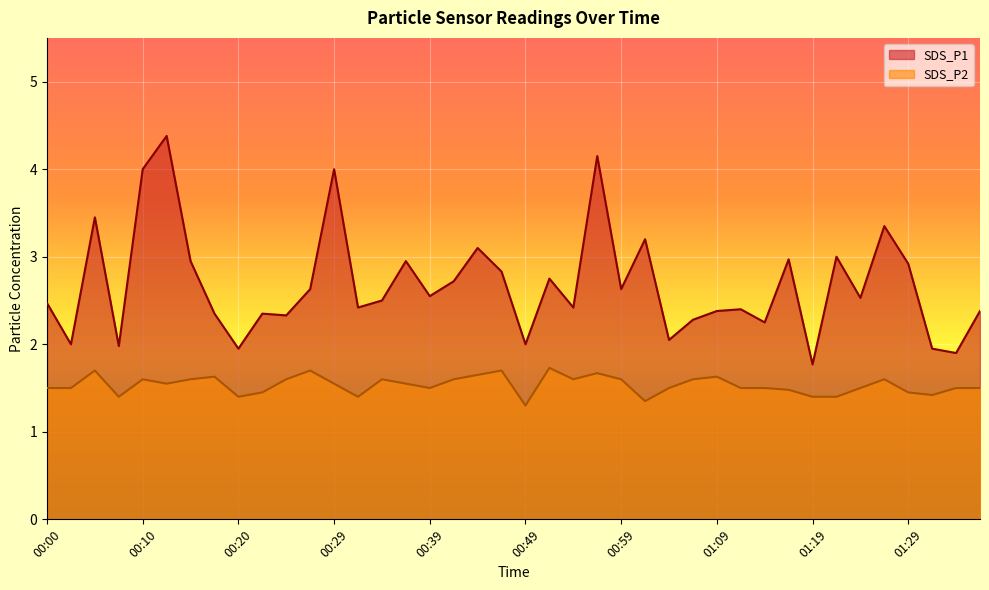

Reading left to right, list all the values displayed in this chart.

SDS_P1: 2.5	2.0	3.5	2.0	4.0	4.4	3.0	2.4	1.9	2.4	2.3	2.6	4.0	2.4	2.5	3.0	2.5	2.7	3.1	2.8	2.0	2.8	2.4	4.2	2.6	3.2	2.0	2.3	2.4	2.4	2.2	3.0	1.8	3.0	2.5	3.4	2.9	1.9	1.9	2.4
SDS_P2: 1.5	1.5	1.7	1.4	1.6	1.6	1.6	1.6	1.4	1.4	1.6	1.7	1.6	1.4	1.6	1.6	1.5	1.6	1.6	1.7	1.3	1.7	1.6	1.7	1.6	1.4	1.5	1.6	1.6	1.5	1.5	1.5	1.4	1.4	1.5	1.6	1.4	1.4	1.5	1.5